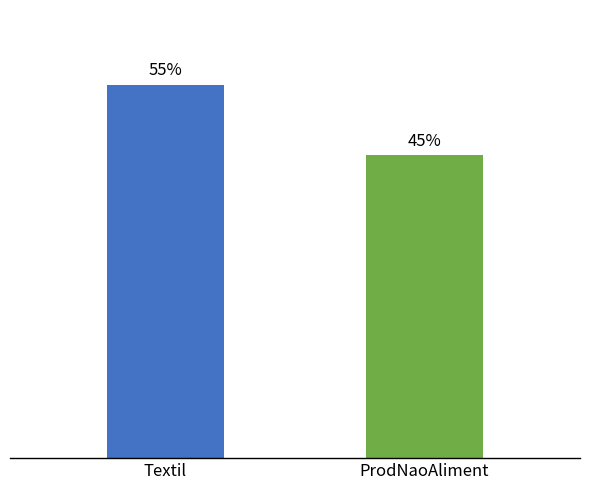

Reading right to left, extract all data points from this chart.

ProdNaoAliment=44.8	Textil=55.2